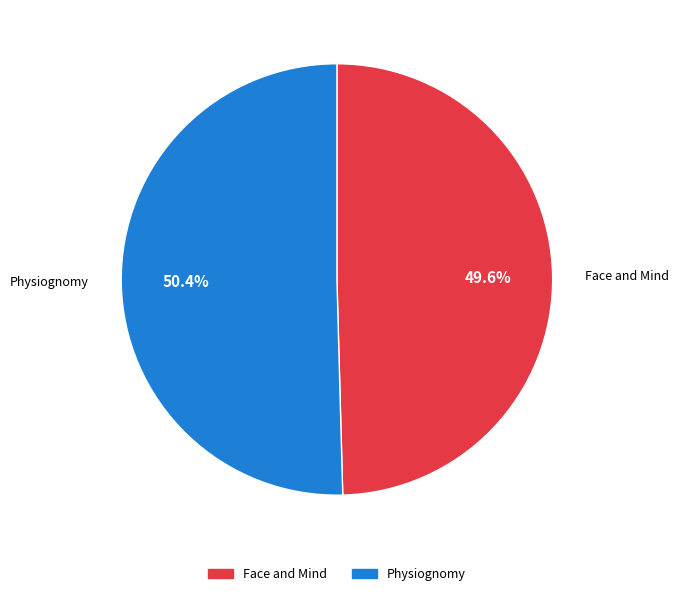

Count the number of slices in the pie.

2